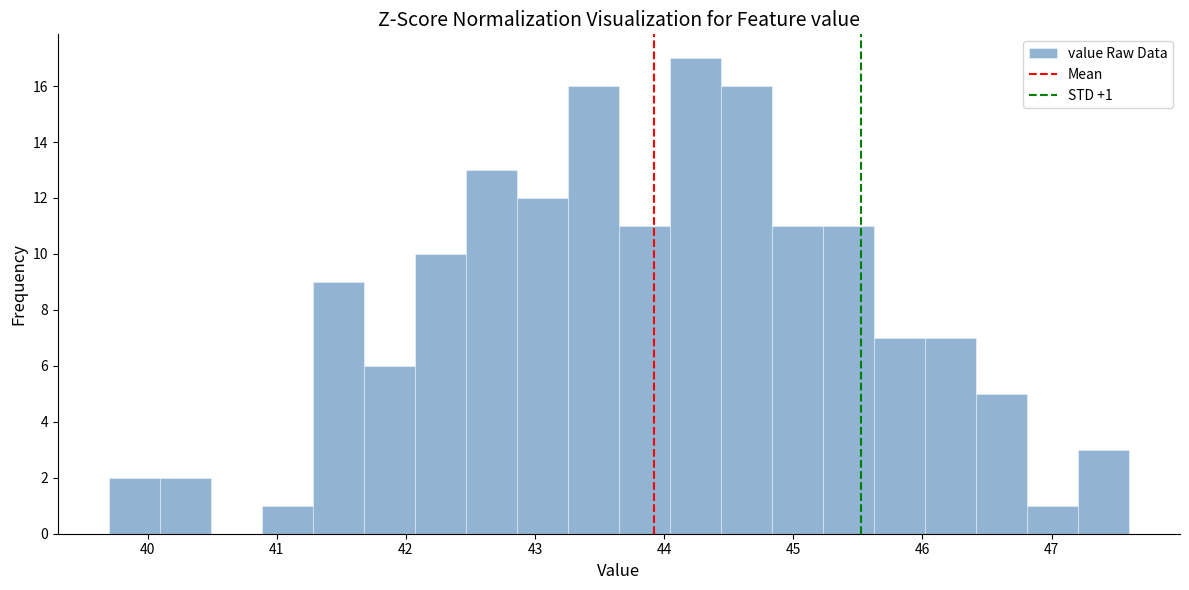

Read against the x-axis, roughly where is the centre of the tallest bar?

44.2